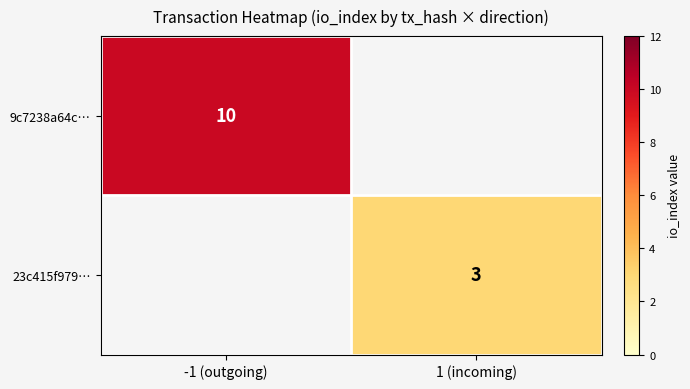

At how many categories does at least one series exceed 4?

1